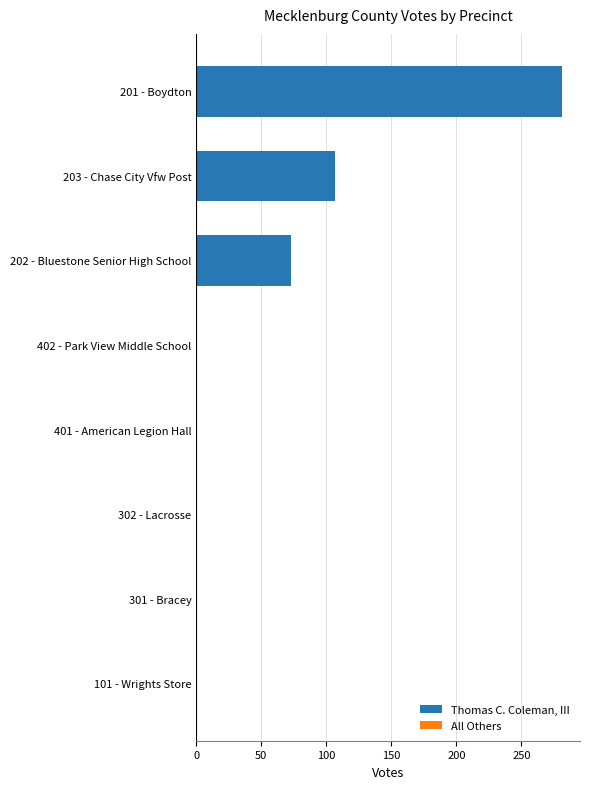

Between 202 - Bluestone Senior High School and 402 - Park View Middle School, which is larger?

202 - Bluestone Senior High School